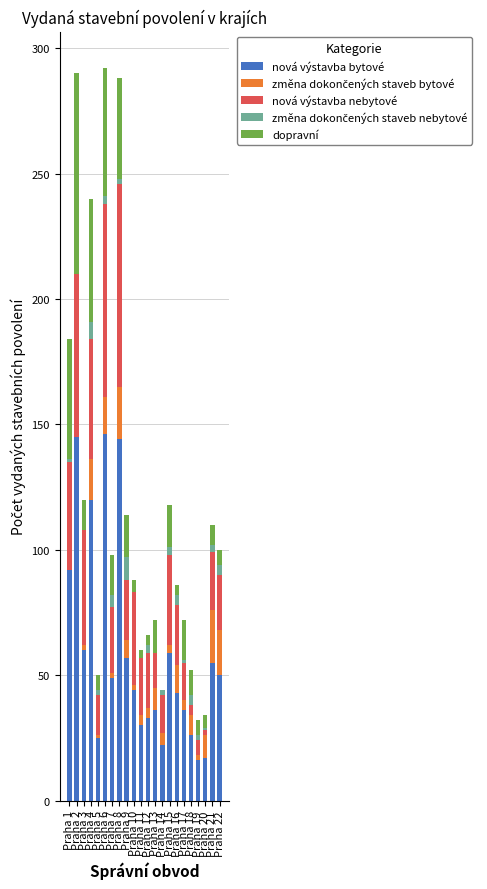

What is the highest value of the nová výstavba bytové series?

146